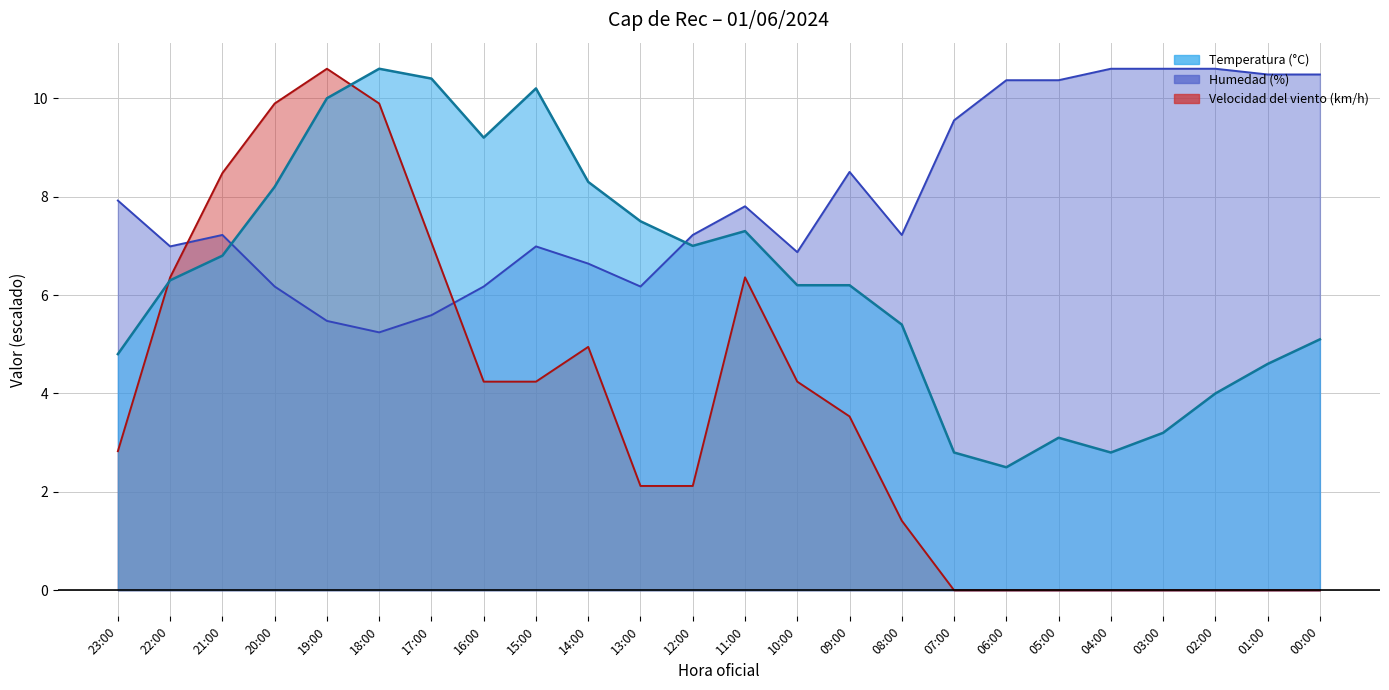

The Velocidad del viento (km/h) series shows 0.8 at 12:00. True or false?

False